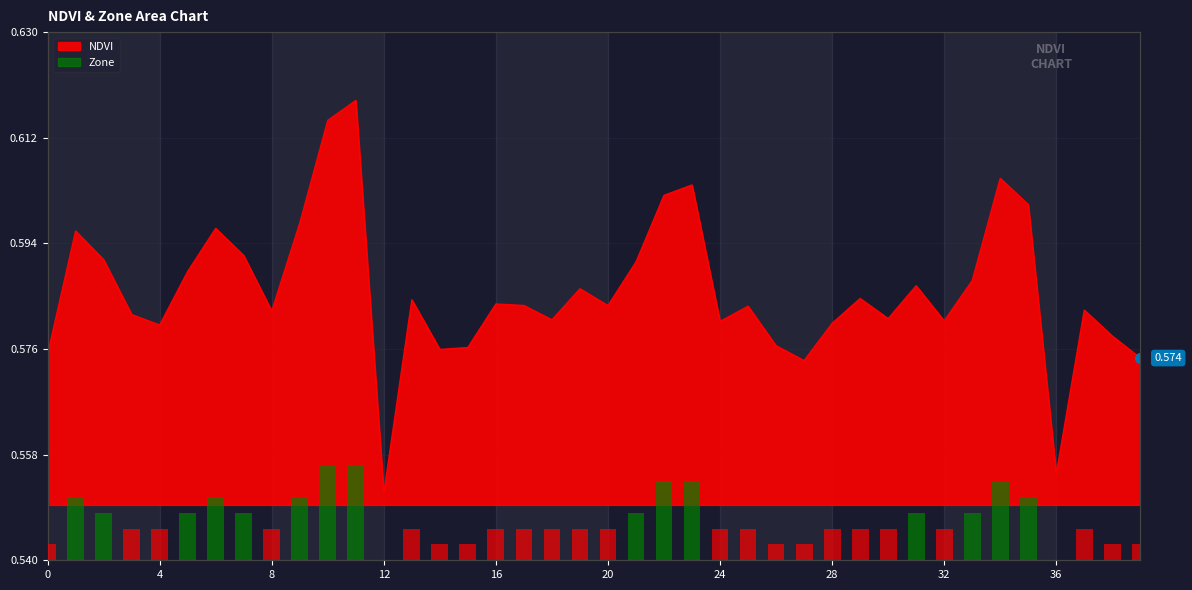

What is the label of the 17th bar from the left?

16